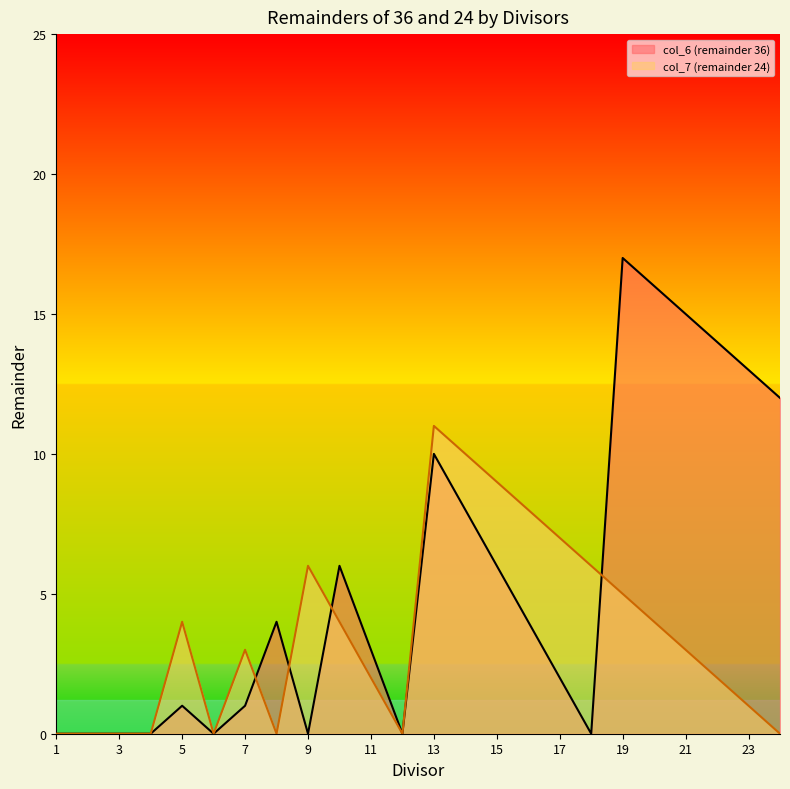

Reading left to right, what are all the values shown in this chart?

col_6 (remainder 36): 1=0	2=0	3=0	4=0	5=1	6=0	7=1	8=4	9=0	10=6	11=3	12=0	13=10	14=8	15=6	16=4	17=2	18=0	19=17	20=16	21=15	22=14	23=13	24=12
col_7 (remainder 24): 1=0	2=0	3=0	4=0	5=4	6=0	7=3	8=0	9=6	10=4	11=2	12=0	13=11	14=10	15=9	16=8	17=7	18=6	19=5	20=4	21=3	22=2	23=1	24=0